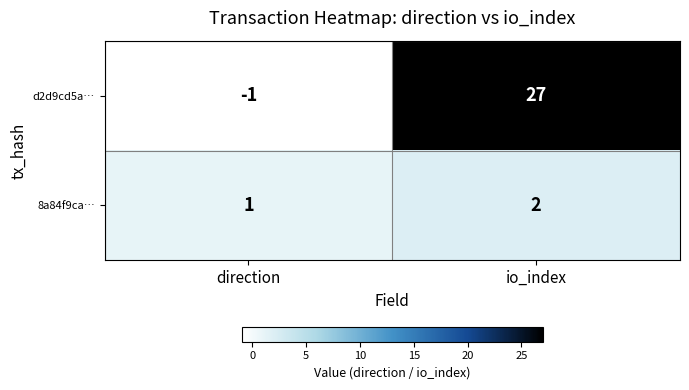

Rank the series by their maximum value, from lowest to highest.

8a84f9ca…, d2d9cd5a…